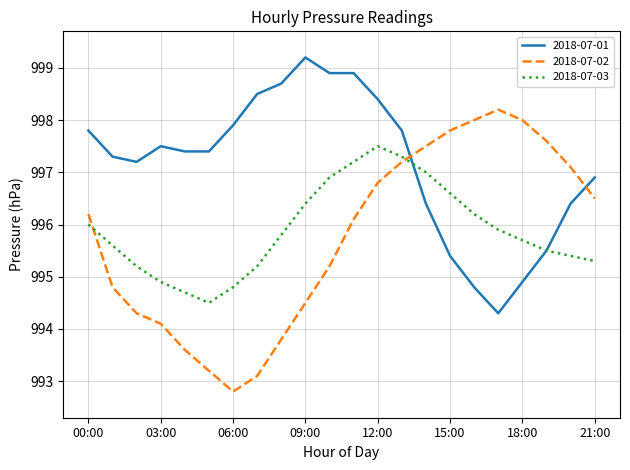

List the series in order of their peak value, highest first.

2018-07-01, 2018-07-02, 2018-07-03